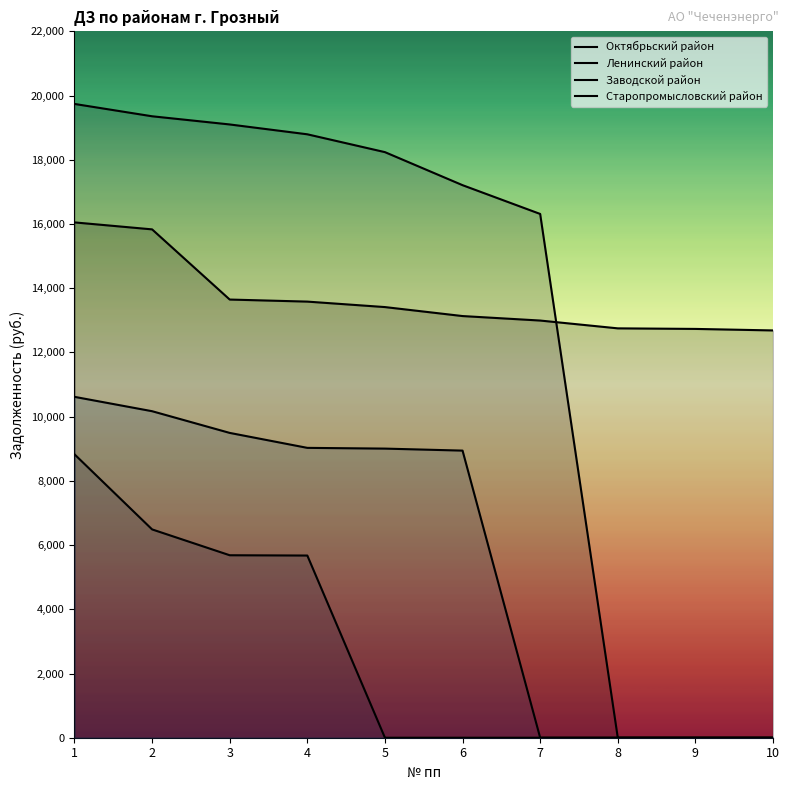

What is the maximum value shown in the chart?

19738.9